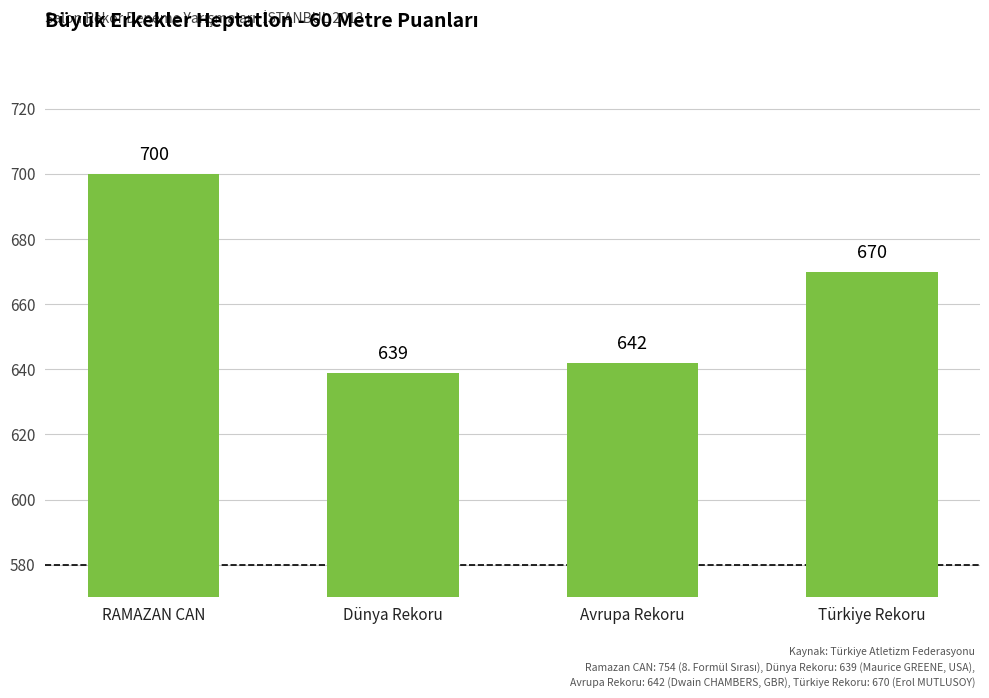

Reading left to right, transcribe all the data shown in this chart.

700	639	642	670